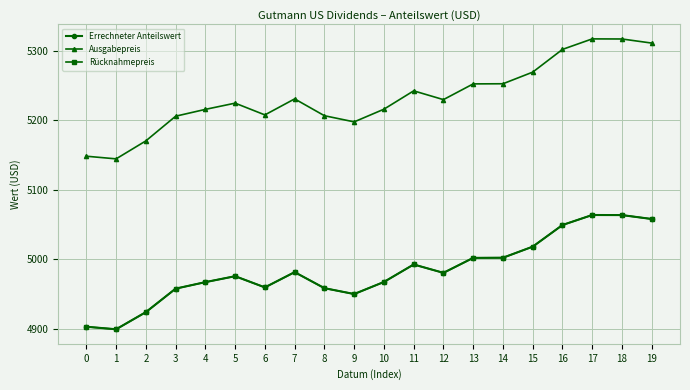

Reading right to left, what are all the values shown in this chart?

Errechneter Anteilswert: 19=5058.2	18=5063.8	17=5063.9	16=5049.5	15=5018.4	14=5002.5	13=5002.3	12=4980.8	11=4992.8	10=4967.6	9=4950.3	8=4958.7	7=4981.8	6=4959.8	5=4975.9	4=4967.4	3=4958.0	2=4924.3	1=4899.6	0=4903.2
Ausgabepreis: 19=5311.1	18=5317.0	17=5317.1	16=5302.0	15=5269.3	14=5252.6	13=5252.4	12=5229.8	11=5242.4	10=5216.0	9=5197.8	8=5206.6	7=5230.9	6=5207.8	5=5224.7	4=5215.8	3=5205.9	2=5170.5	1=5144.6	0=5148.4
Rücknahmepreis: 19=5058.2	18=5063.8	17=5063.9	16=5049.5	15=5018.4	14=5002.5	13=5002.3	12=4980.8	11=4992.8	10=4967.6	9=4950.3	8=4958.7	7=4981.8	6=4959.8	5=4975.9	4=4967.4	3=4958.0	2=4924.3	1=4899.6	0=4903.2